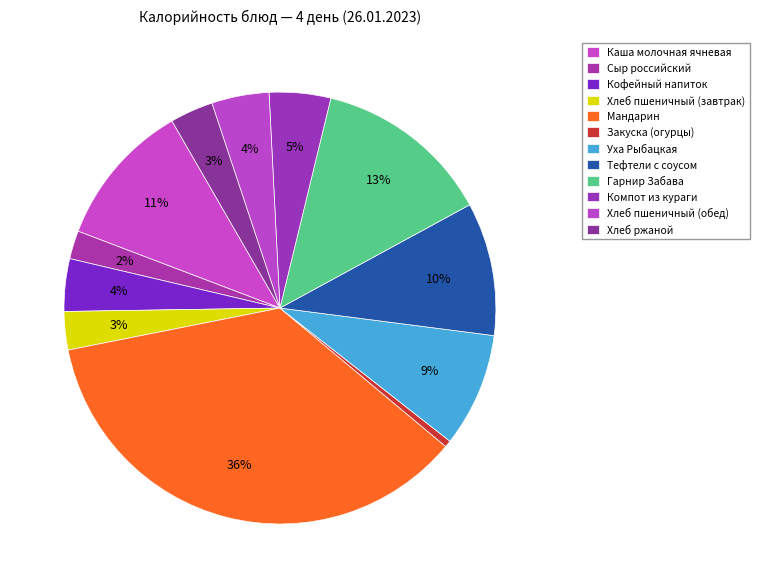

How many segments does this pie chart have?

12